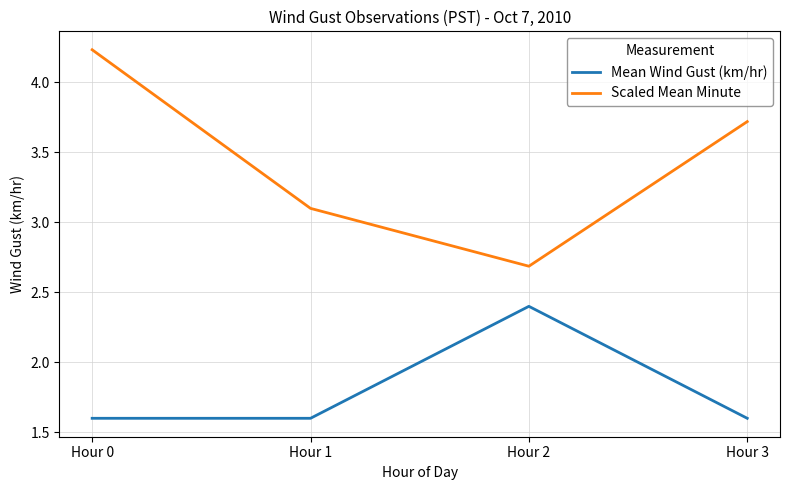

List the series in order of their overall mean, highest first.

Scaled Mean Minute, Mean Wind Gust (km/hr)